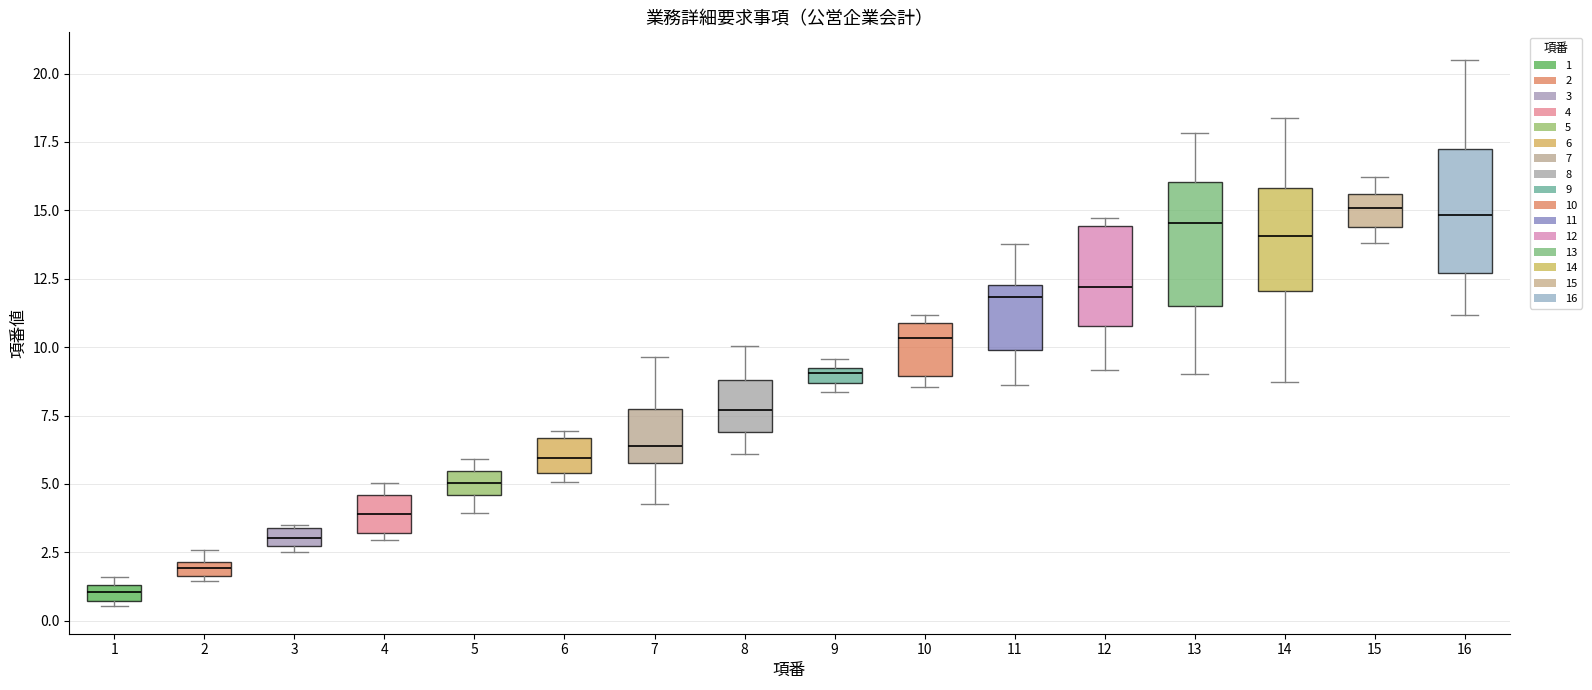

Where is the upper edge of the box at x = 14 on the y-axis? The values are not printed on the chart, so give them approximately, as read against the axis.

16.0